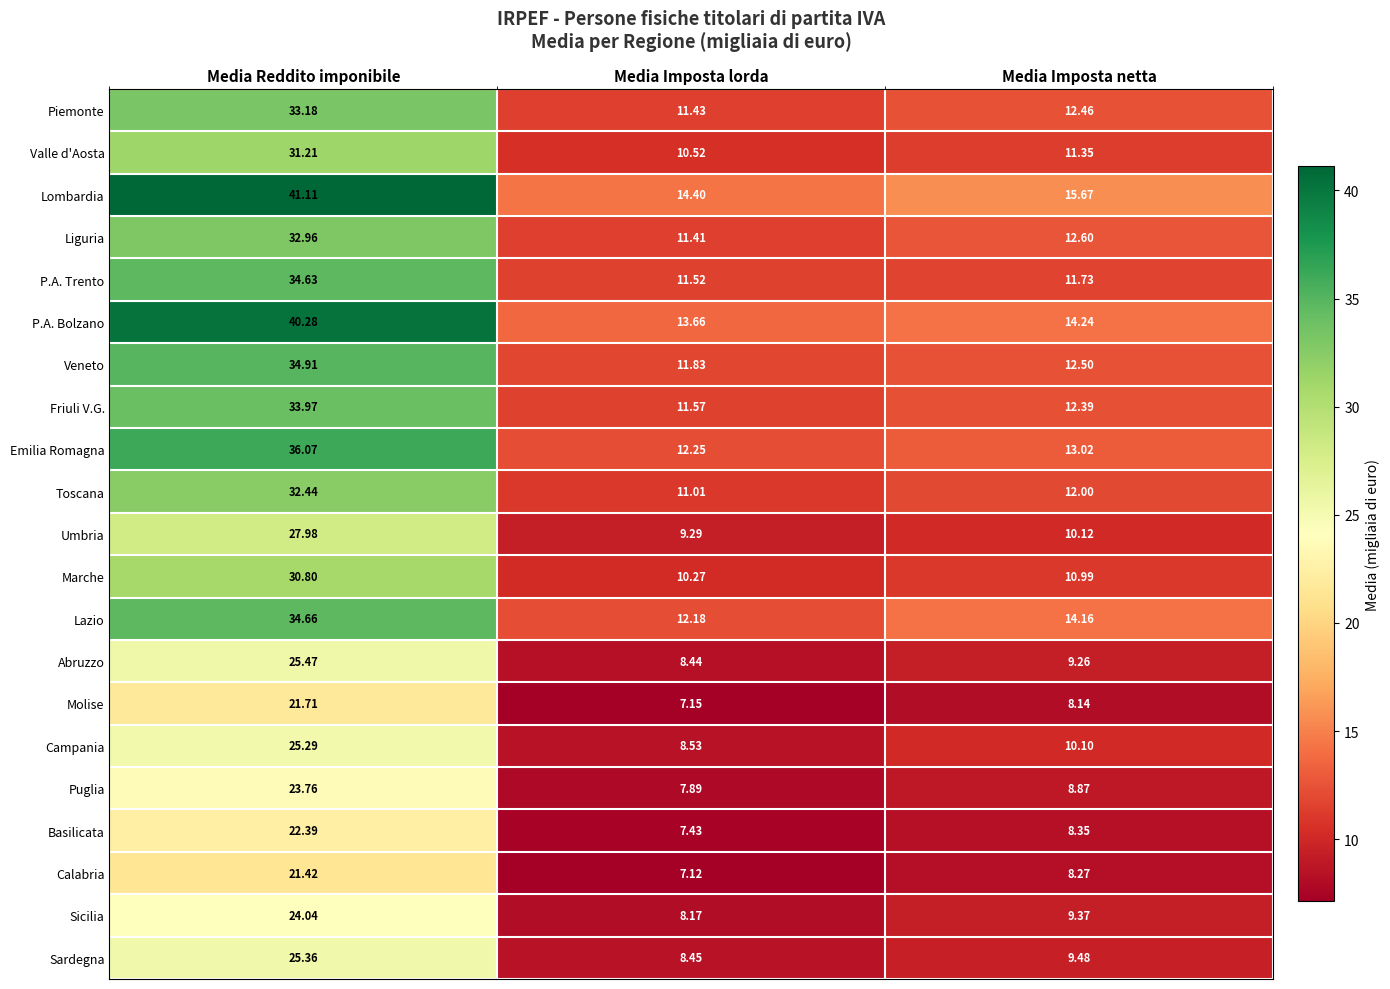

At Media Imposta lorda, list the series in order from smallest to largest.

Calabria, Molise, Basilicata, Puglia, Sicilia, Abruzzo, Sardegna, Campania, Umbria, Marche, Valle d'Aosta, Toscana, Liguria, Piemonte, P.A. Trento, Friuli V.G., Veneto, Lazio, Emilia Romagna, P.A. Bolzano, Lombardia